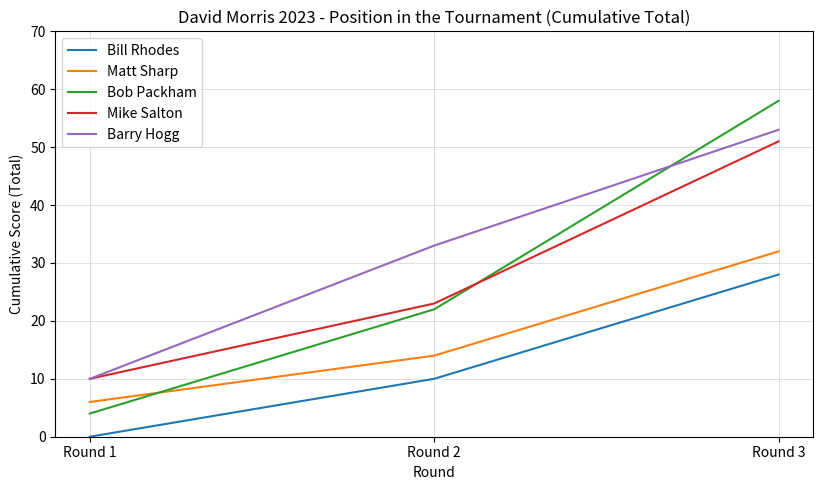

Which series has the widest spread of values?

Bob Packham